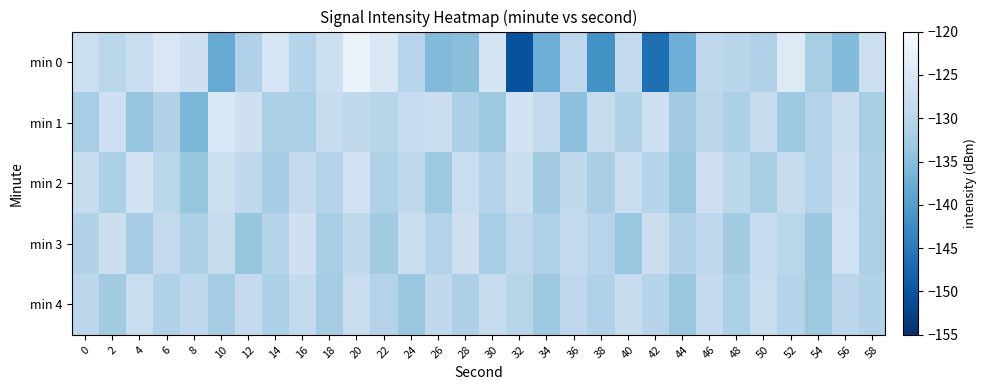

Which series has the widest spread of values?

min 0